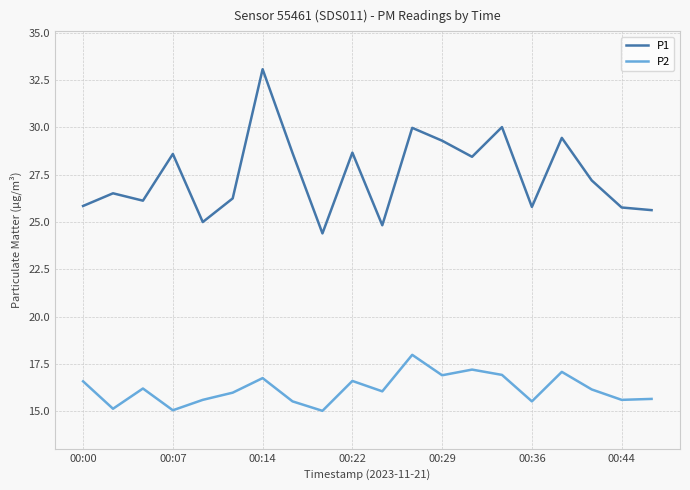

What is the highest value of the P1 series?

33.1